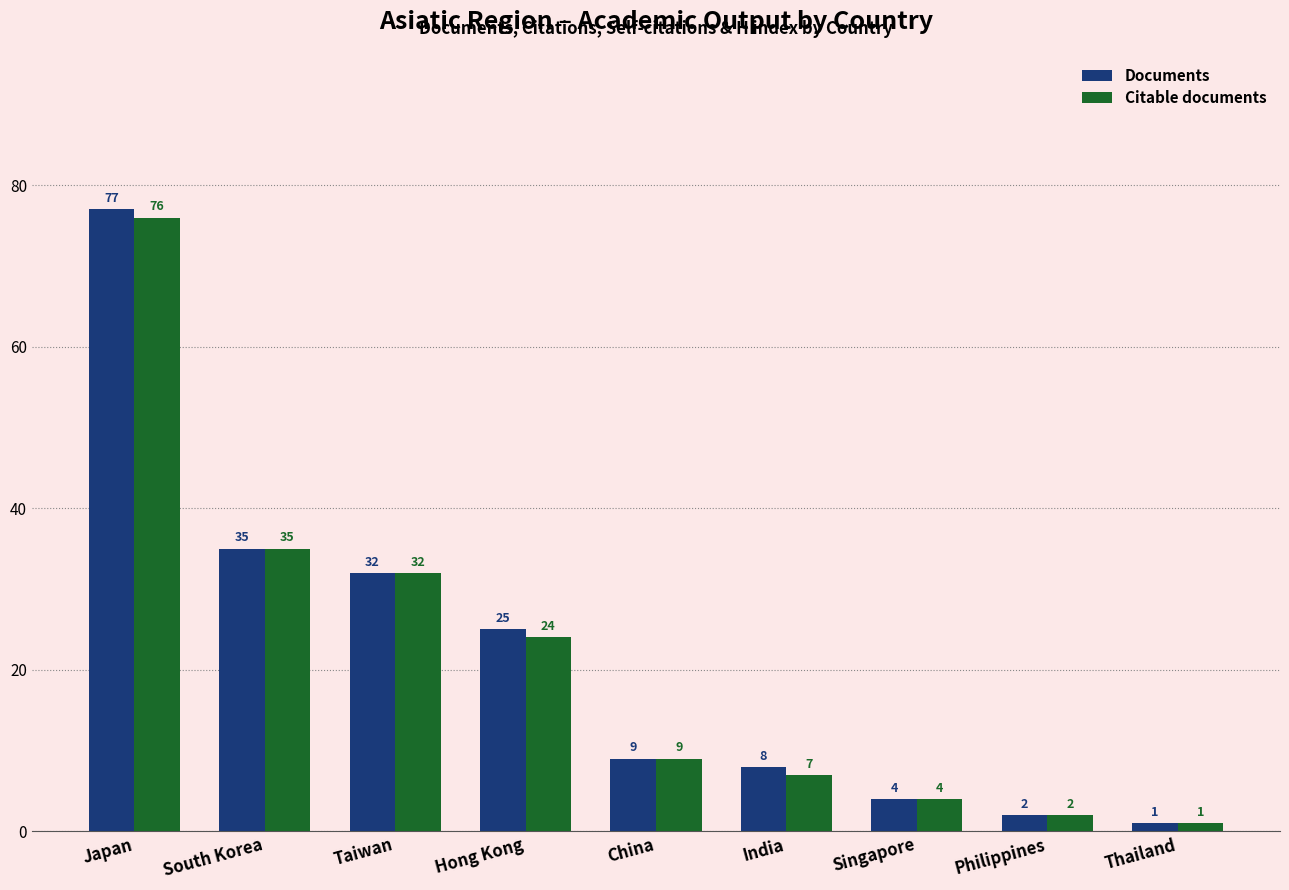

Is it true that Documents equals 2 at Philippines?

True